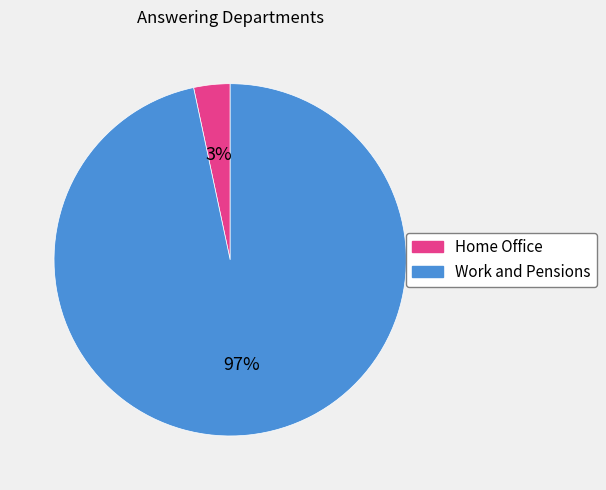

Between Home Office and Work and Pensions, which is larger?

Work and Pensions